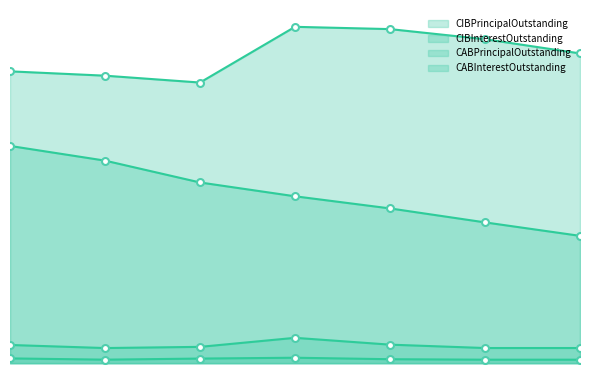

True or false: CIBPrincipalOutstanding and CABInterestOutstanding intersect in this chart.

False